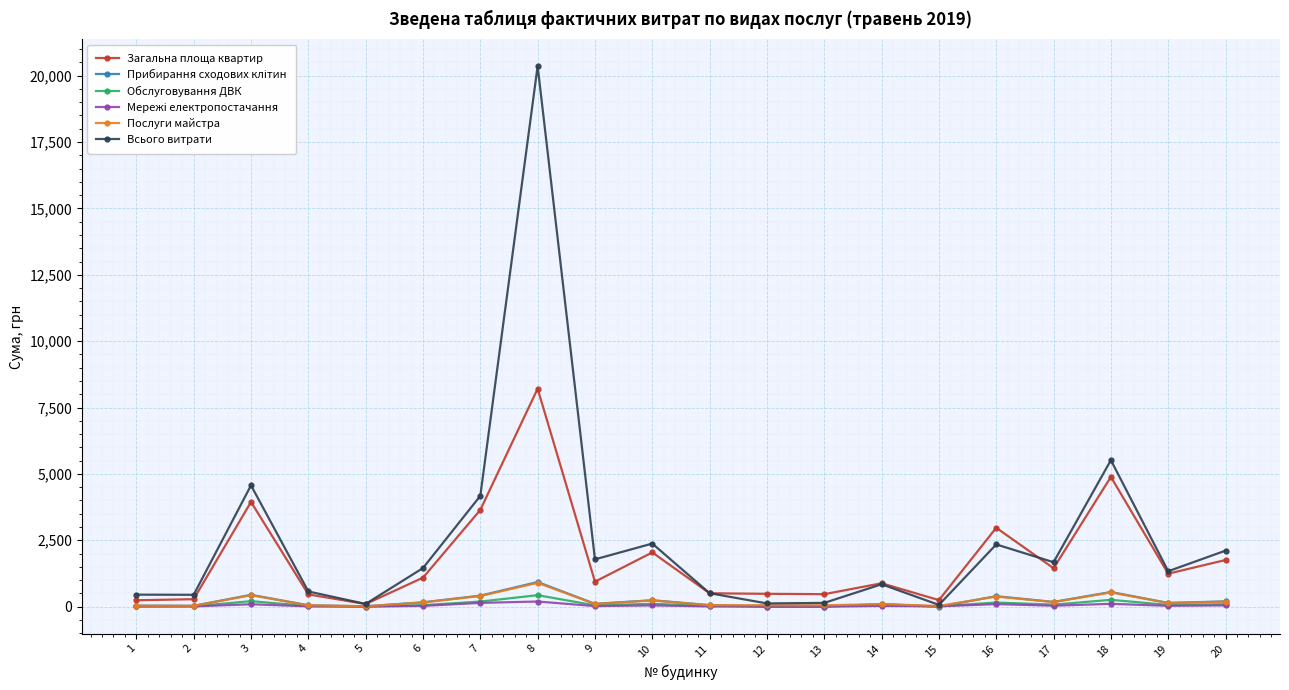

At which label is Всього витрати closest to 10213?

18